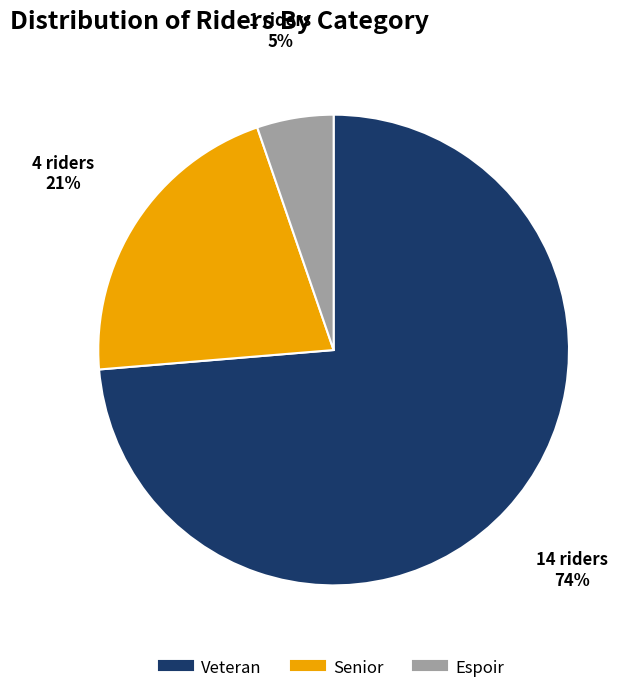

How many slices are in this pie chart?

3